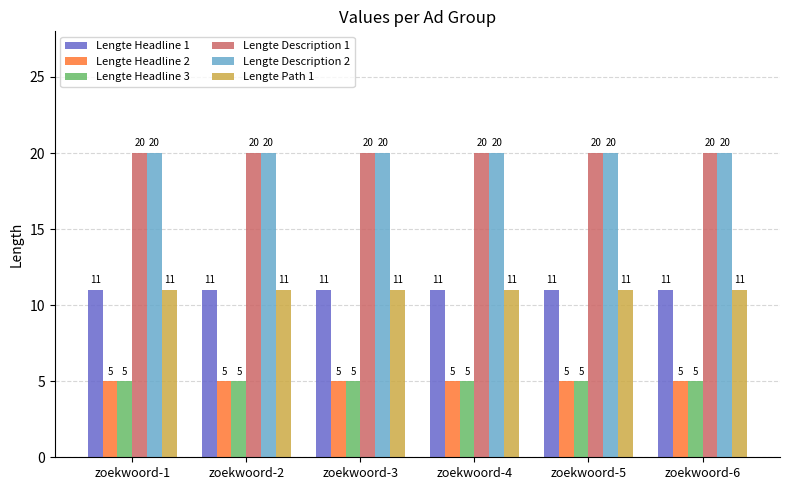

What is the highest value of the Lengte Headline 1 series?

11